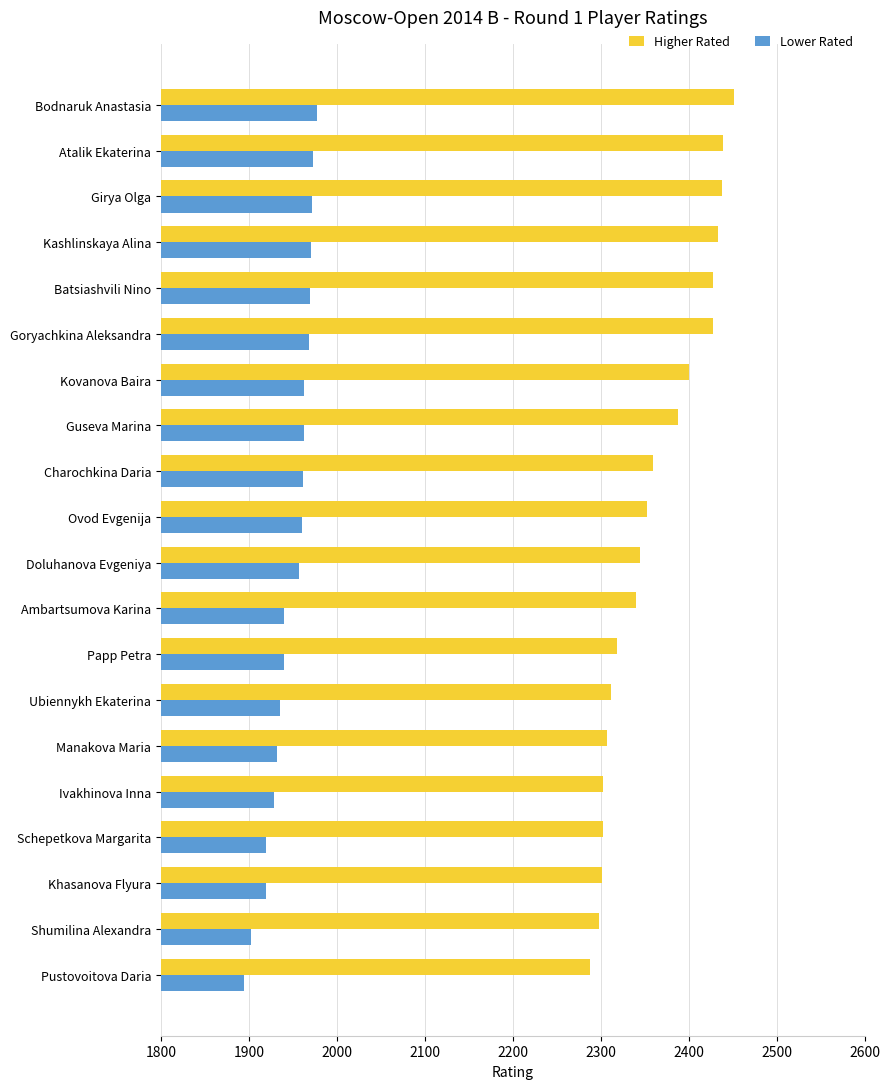

Which series changed the most between Kovanova Baira and Schepetkova Margarita?

Higher Rated